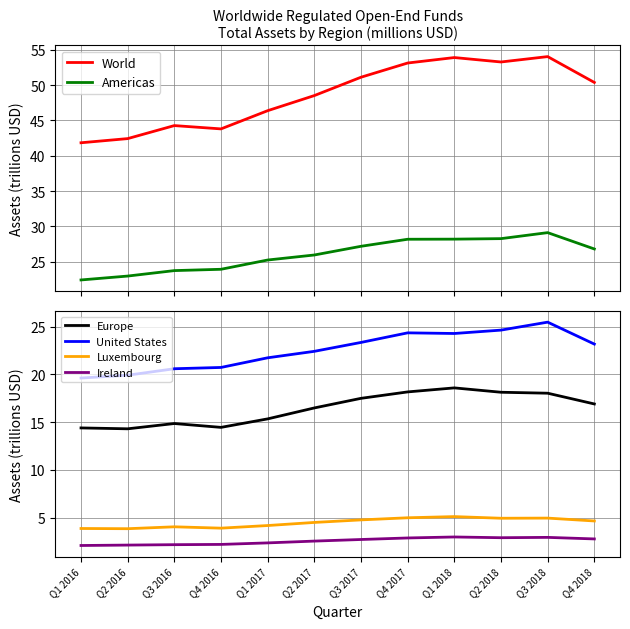

How many lines are shown in the chart?

6